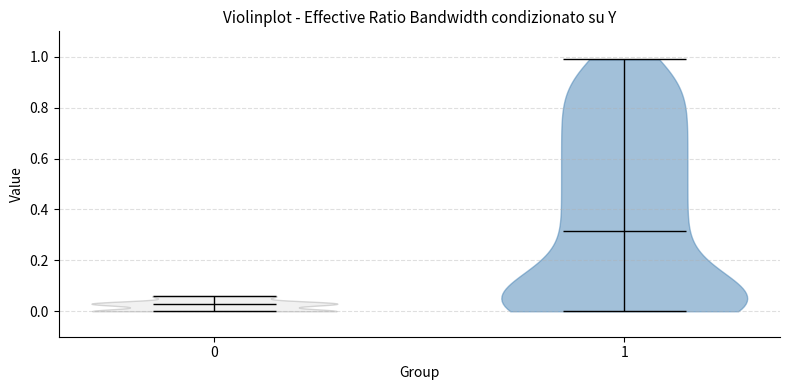

What is the lowest point the violin at x = 1 reaches on the y-axis? The values are not printed on the chart, so give them approximately, as read against the axis.

0.00